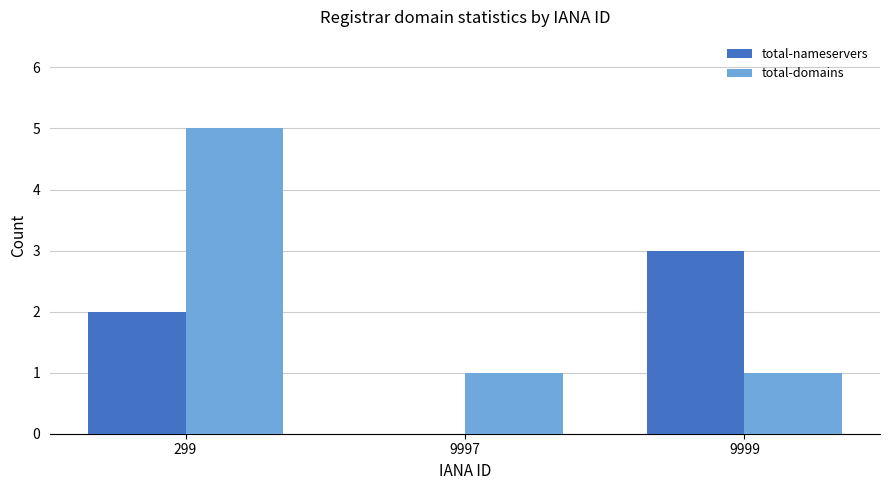

What is the total value across all series at 9999?

4